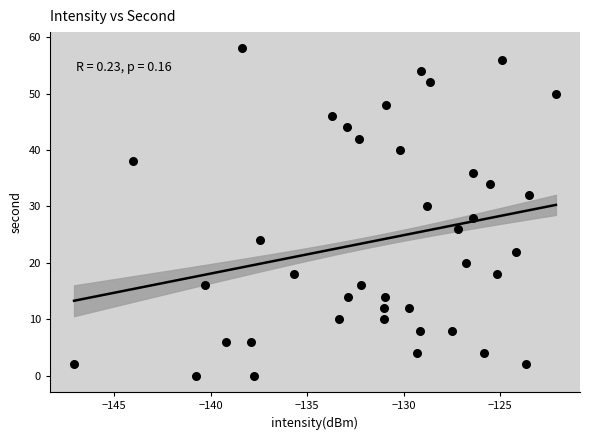

What is the range of Y values (max minus min)?

58